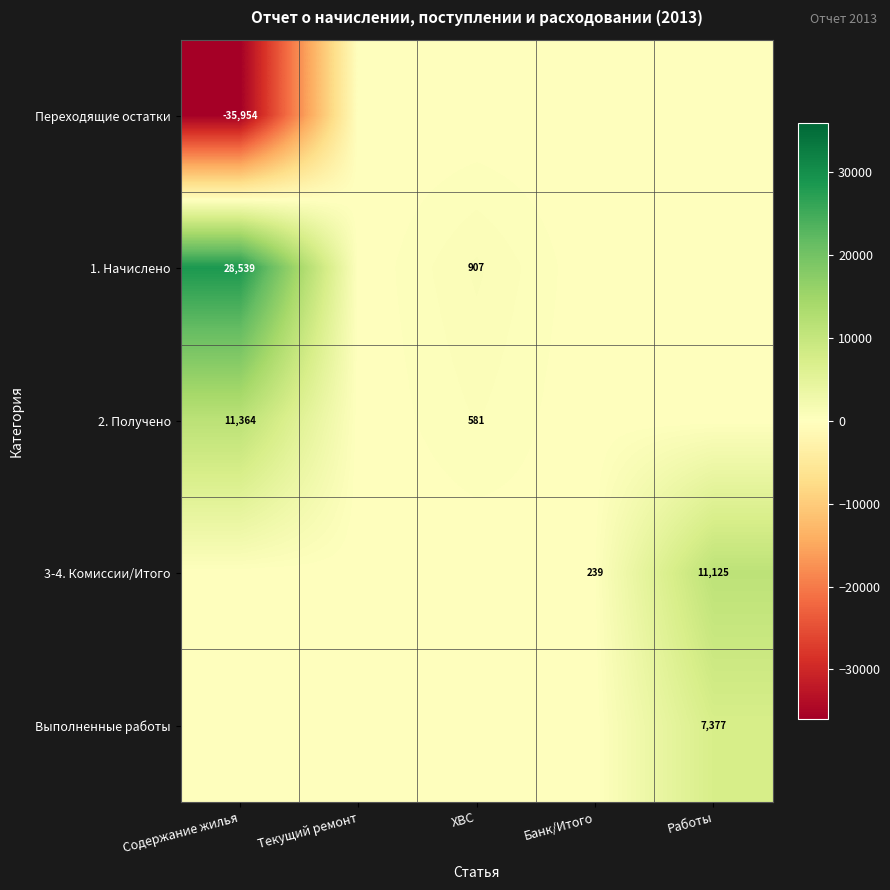

Count the number of categories in the chart.

5